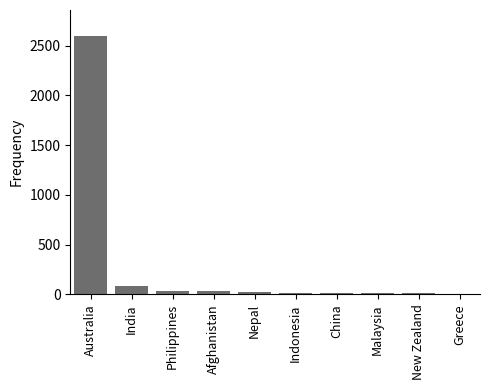

What is the smallest value displayed?

9